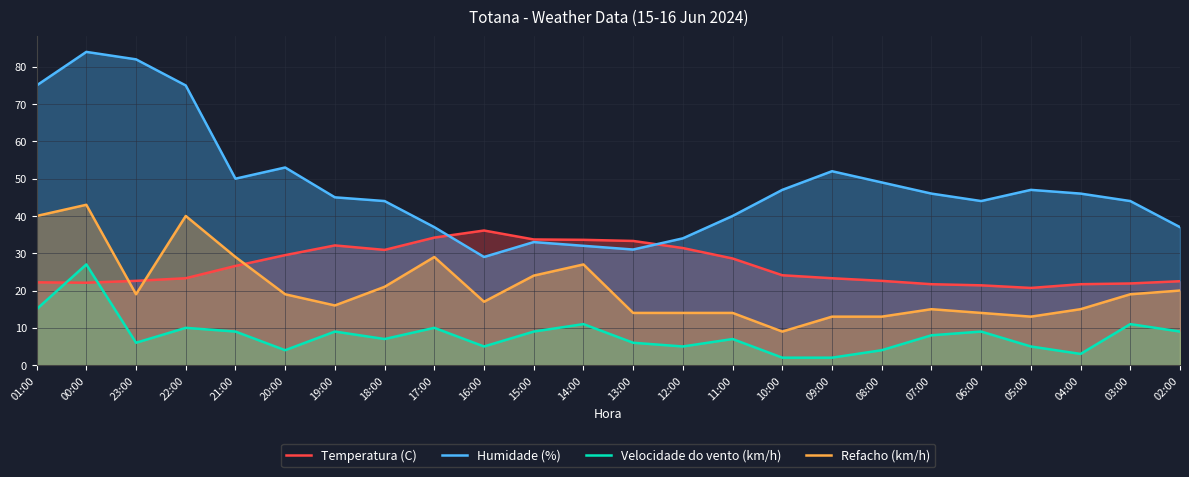

What is the difference between the maximum and minimum values in the Refacho (km/h) series?

34.0